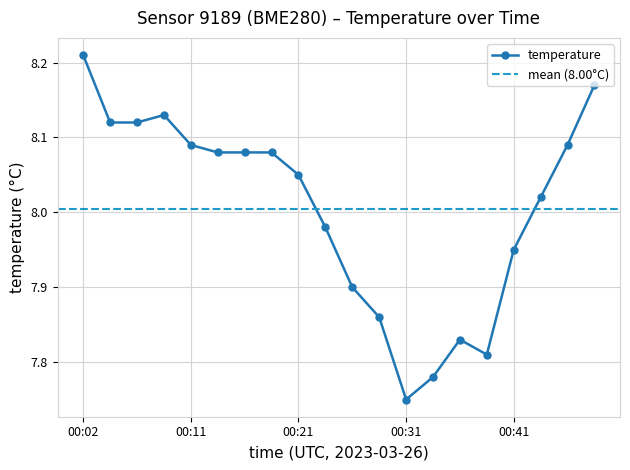

True or false: the data shows 7.9 at 00:26.

True